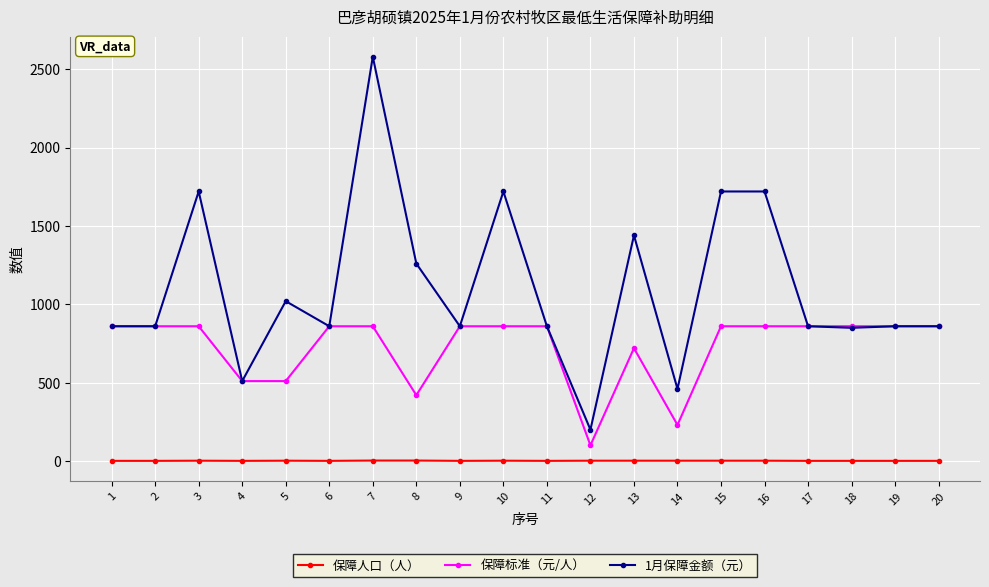

How many 保障人口（人） values are between 1 and 2?

18